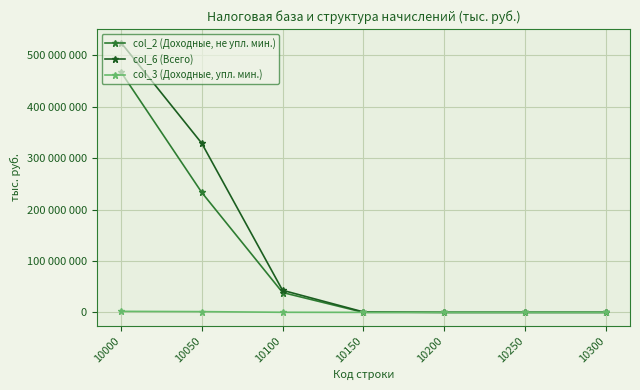

Is it true that col_2 (Доходные, не упл. мин.) equals -259976028 at 10200?

False